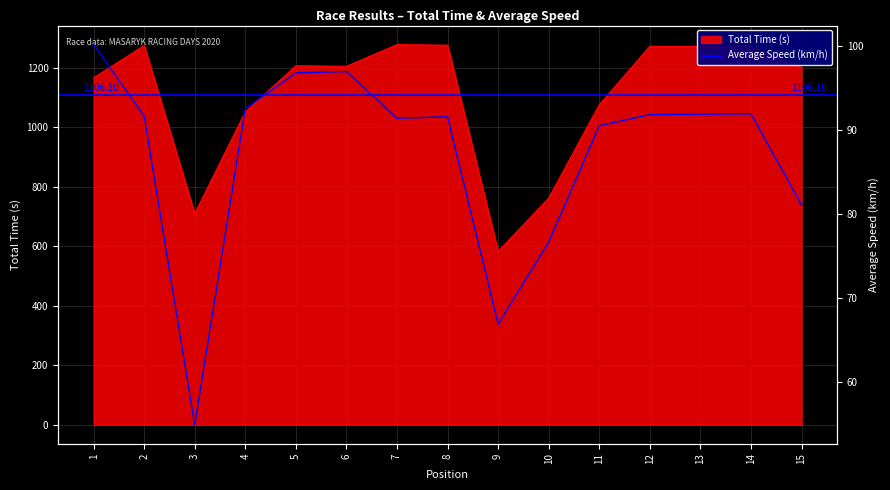

How many lines are shown in the chart?

2